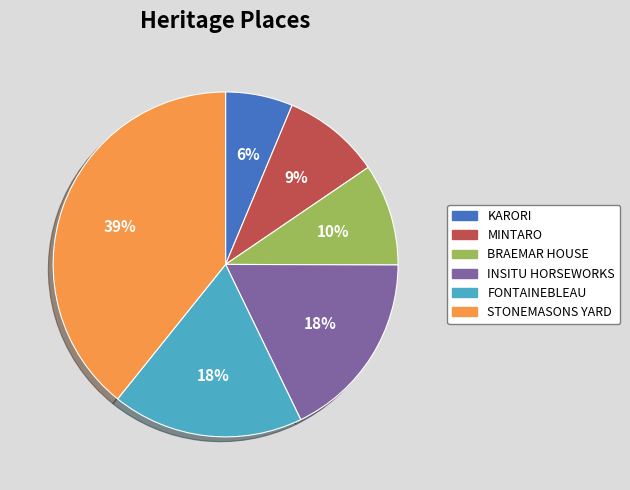

How many slices are in this pie chart?

6